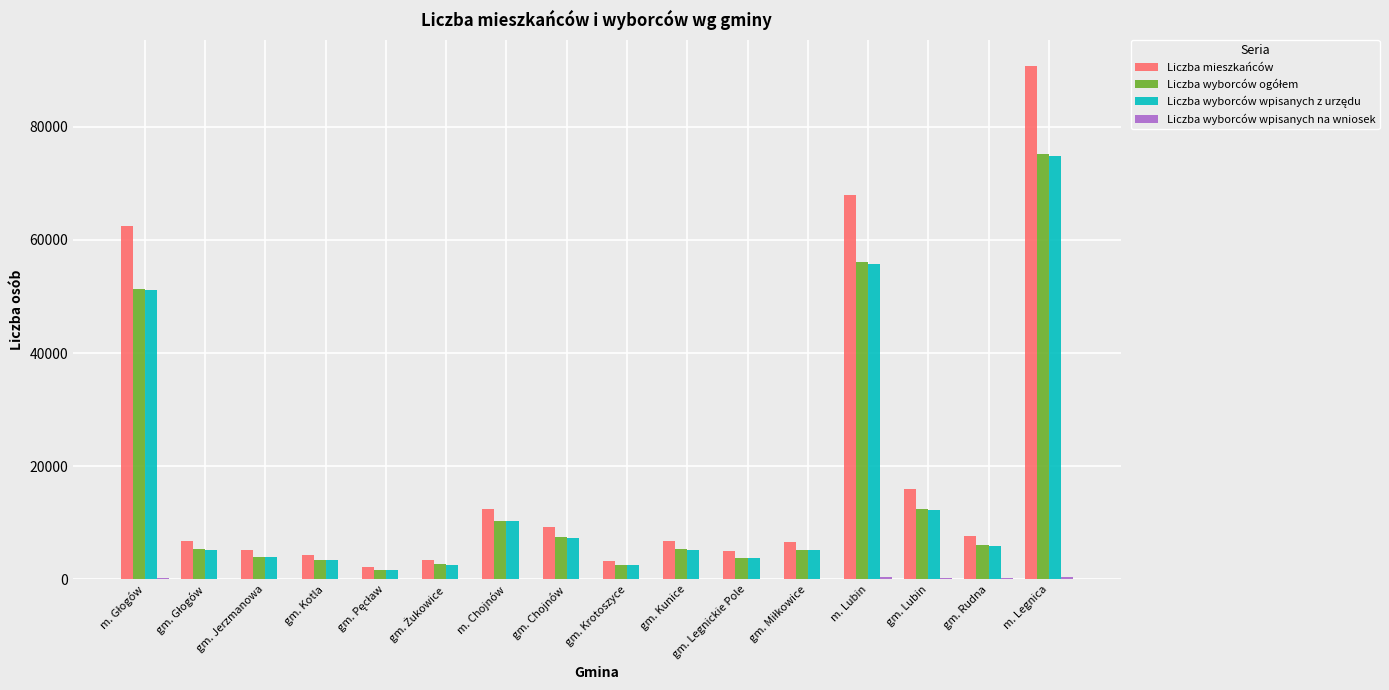

Which series has the largest range (max minus min)?

Liczba mieszkańców